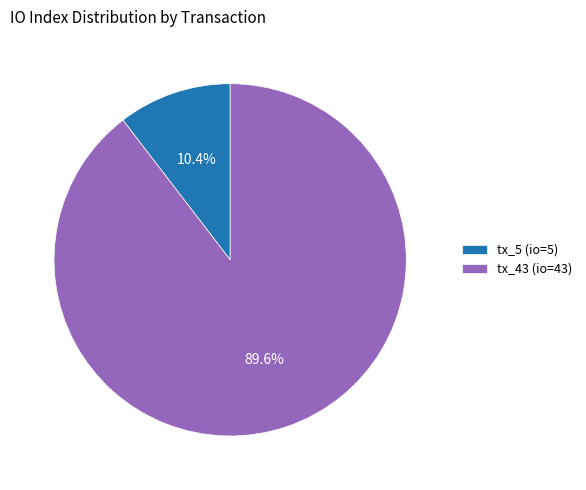

To the nearest percent, what is the combined percentage of tx_43 (io=43) and tx_5 (io=5)?

100%